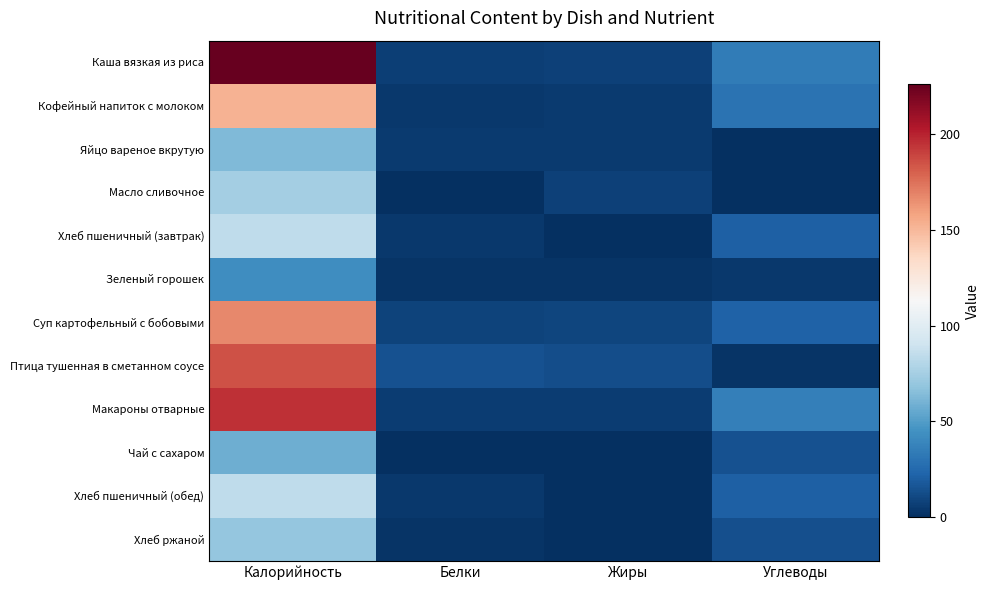

Which has a higher value, Белки or Жиры?

Жиры